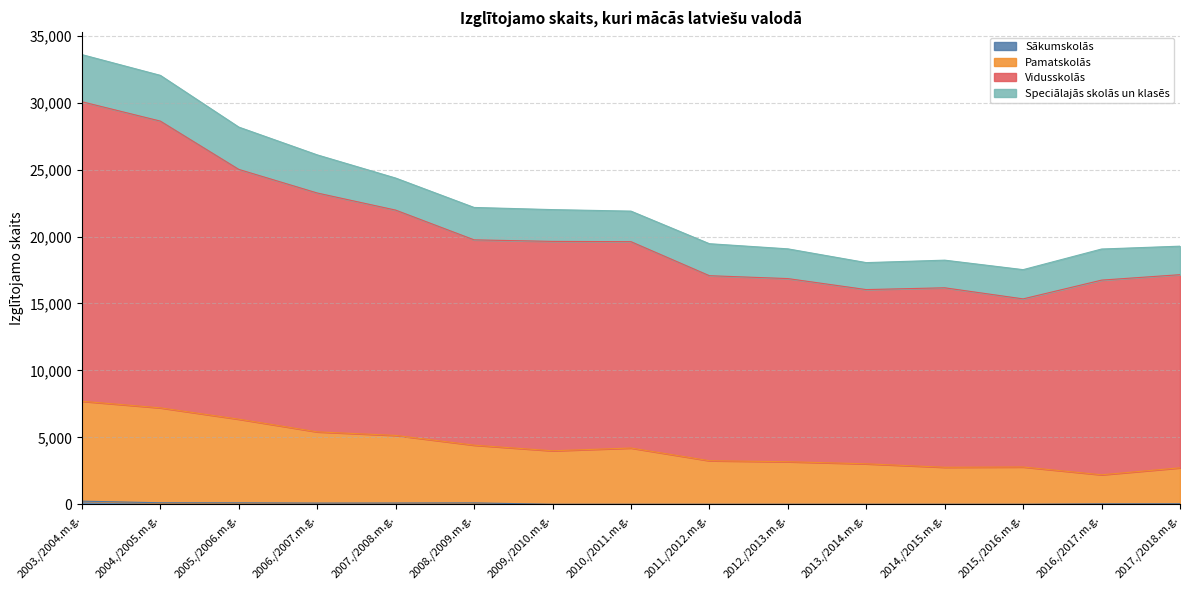

How many data points in Pamatskolās are less than 3995?

7